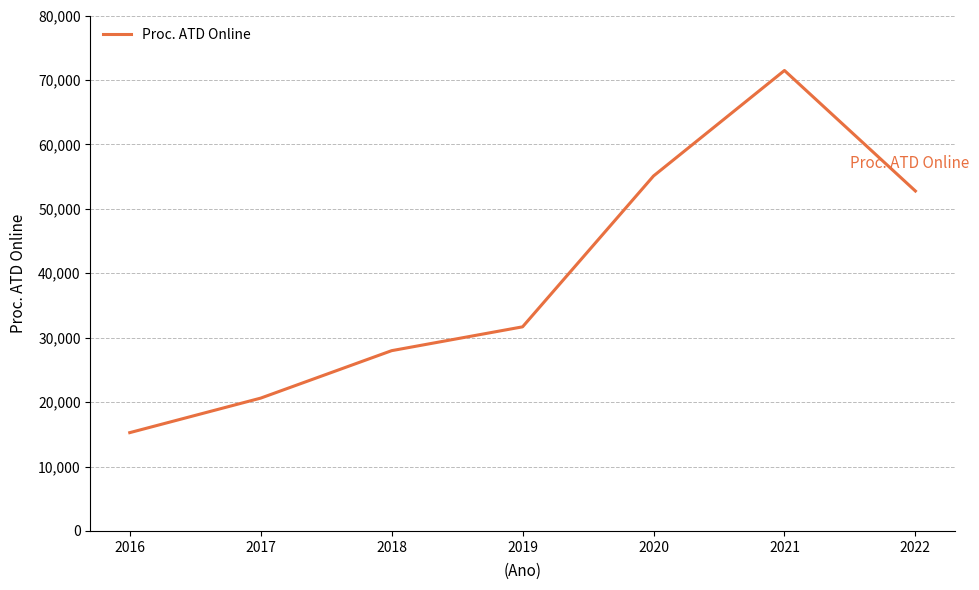

How many lines are shown in the chart?

1